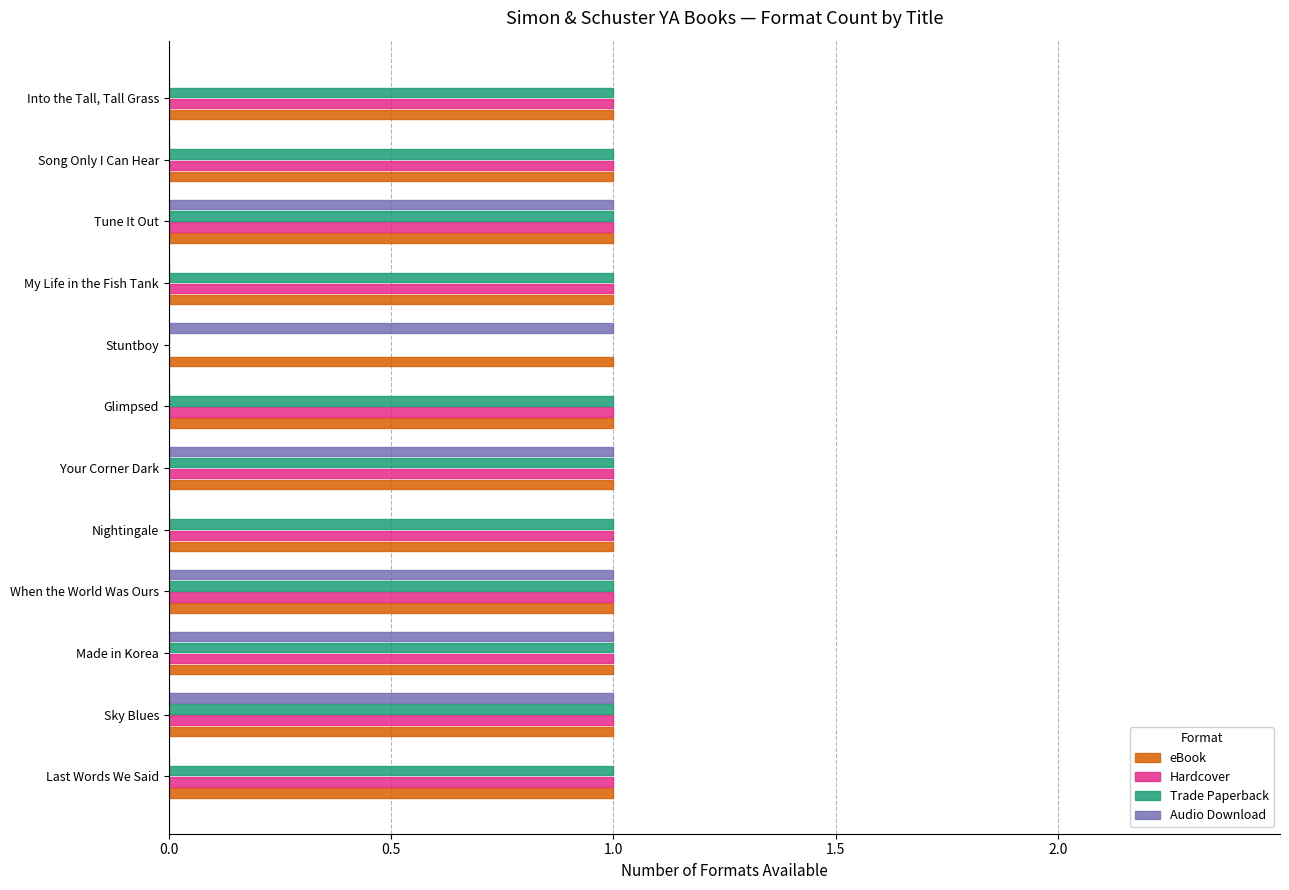

What is the total value across all series at My Life in the Fish Tank?

3